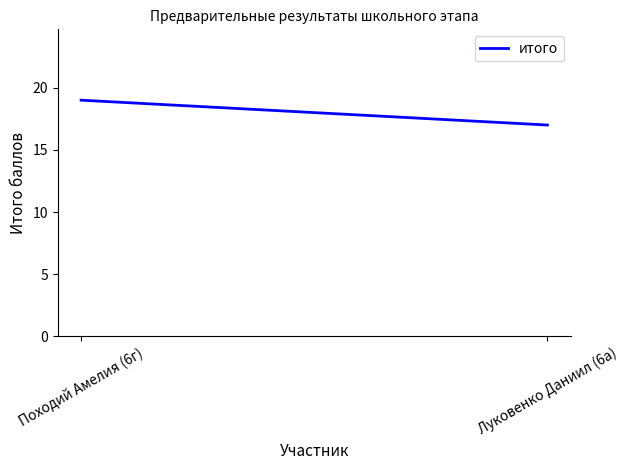

The value at Луковенко Даниил (6а) is 17. True or false?

True